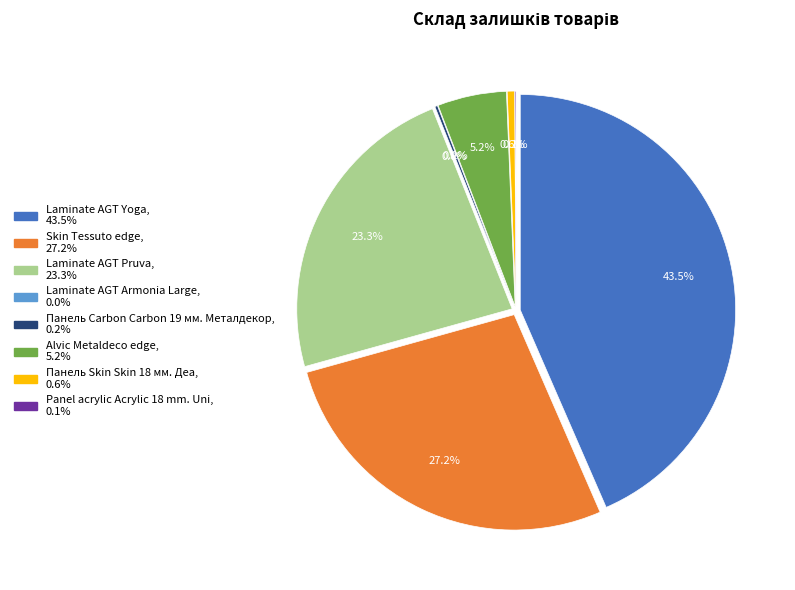

To the nearest percent, what portion does Alvic Metaldeco edge represent?

5%